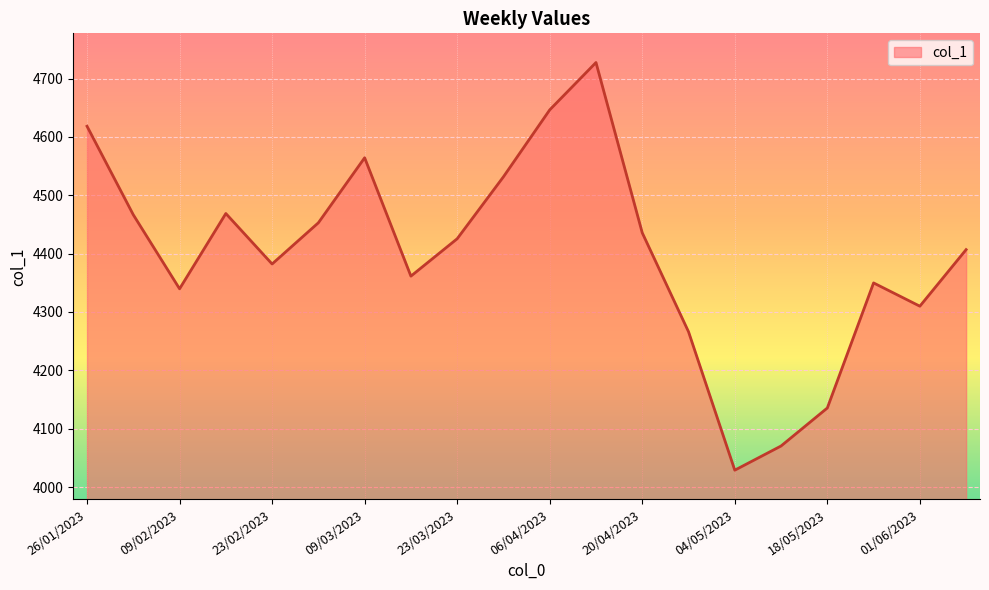

What is the maximum value shown in the chart?

4727.4